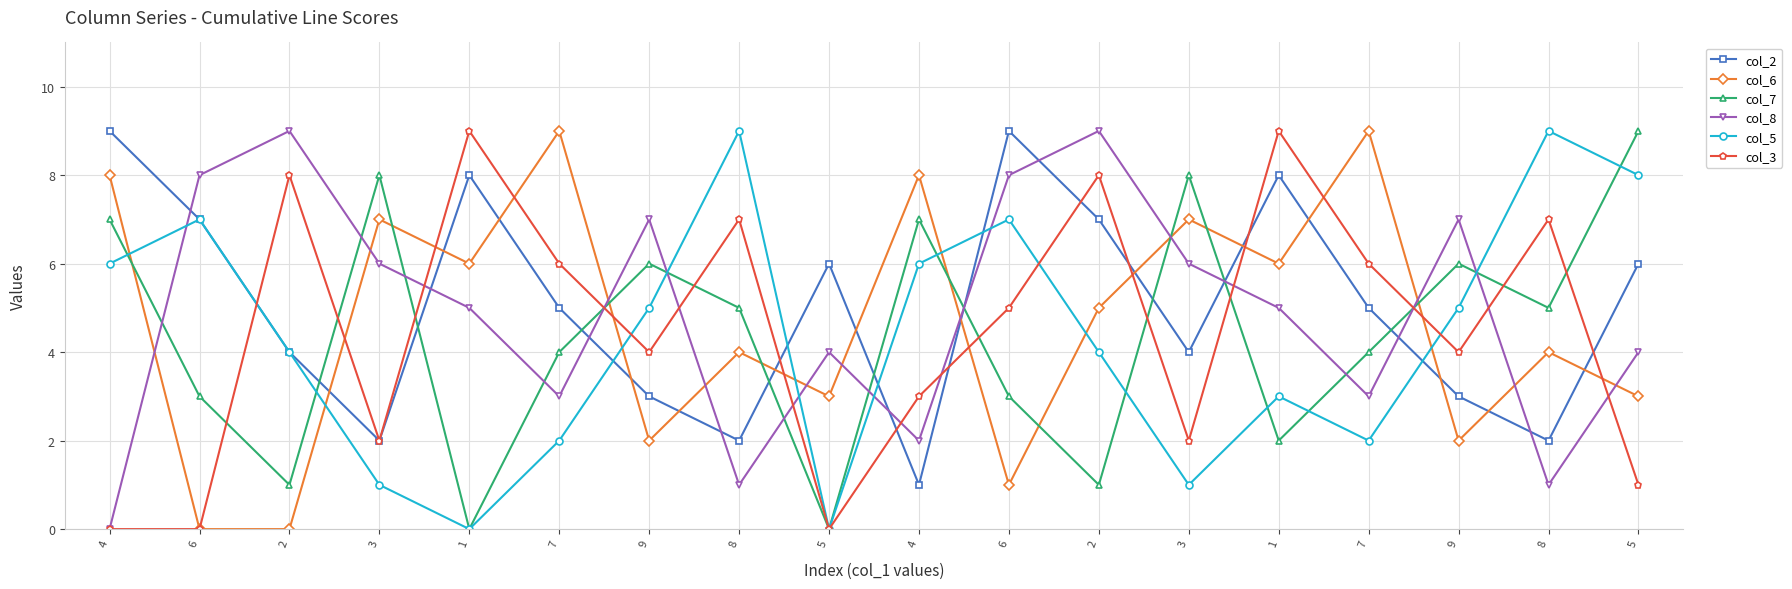

How many values in the col_3 series are below 5?

9